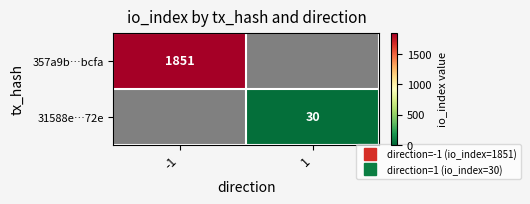

Which has a higher value, 1 or -1?

-1